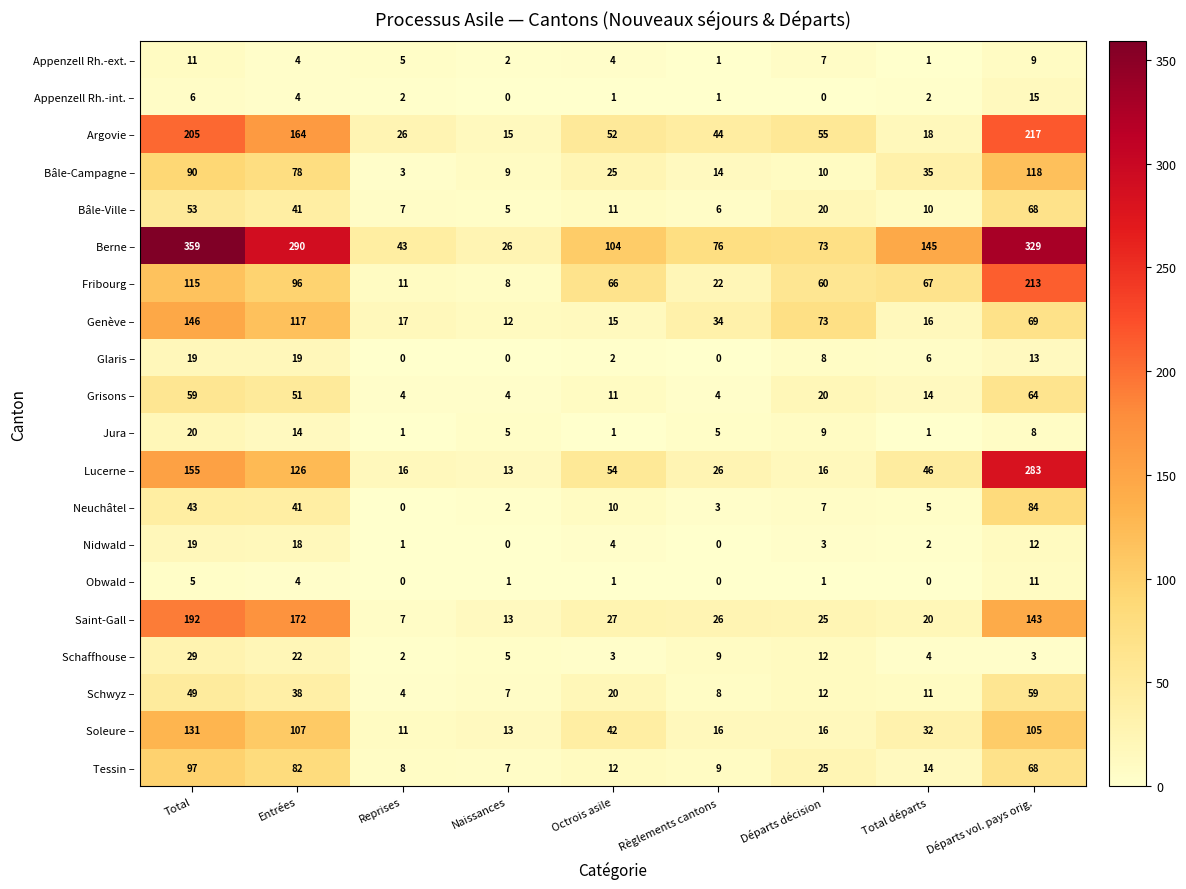

What is the spread (max minus min) of values at Naissances?

26